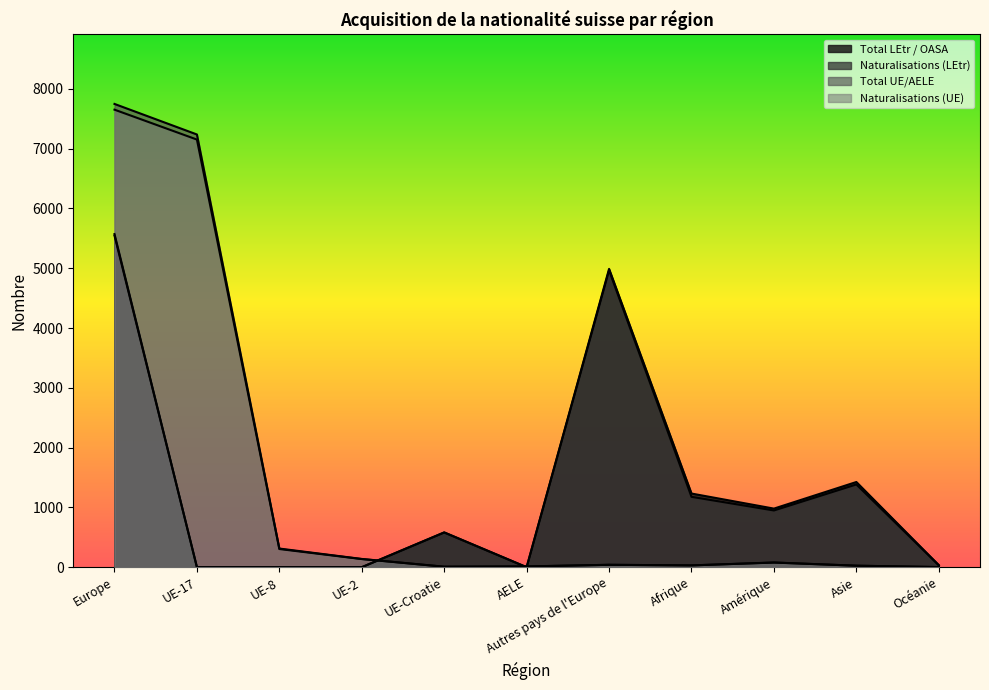

Rank the series by their maximum value, from highest to lowest.

Total UE/AELE, Naturalisations (UE), Total LEtr / OASA, Naturalisations (LEtr)